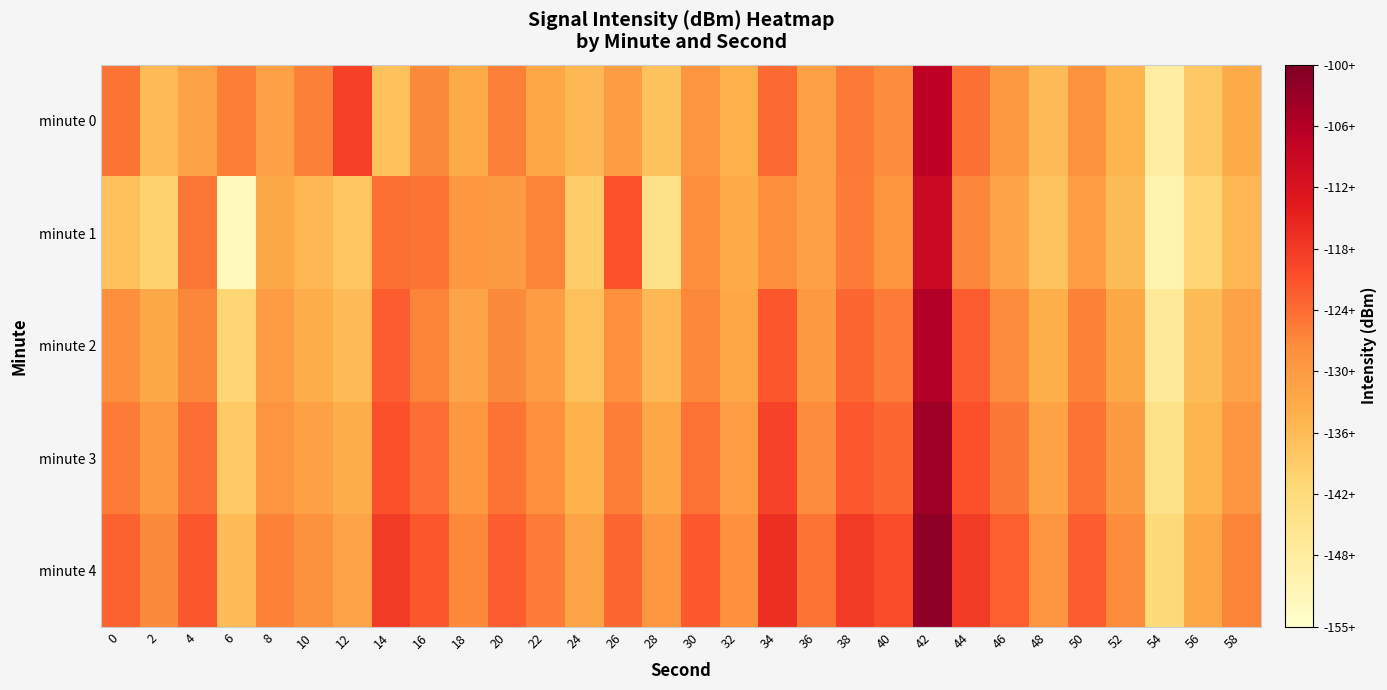

Which series has the largest total across all categories?

minute 4